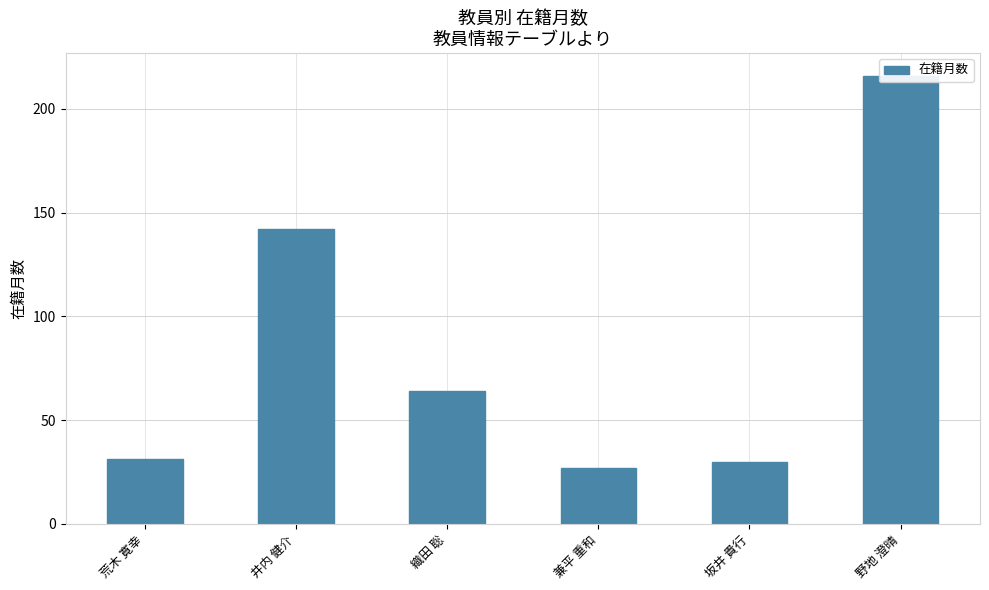

What value does the data have at 井内 健介, to the nearest 5?

140